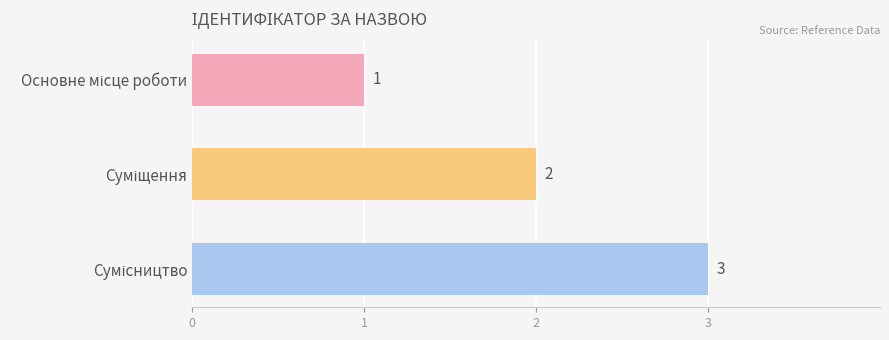

What is the smallest value displayed?

1